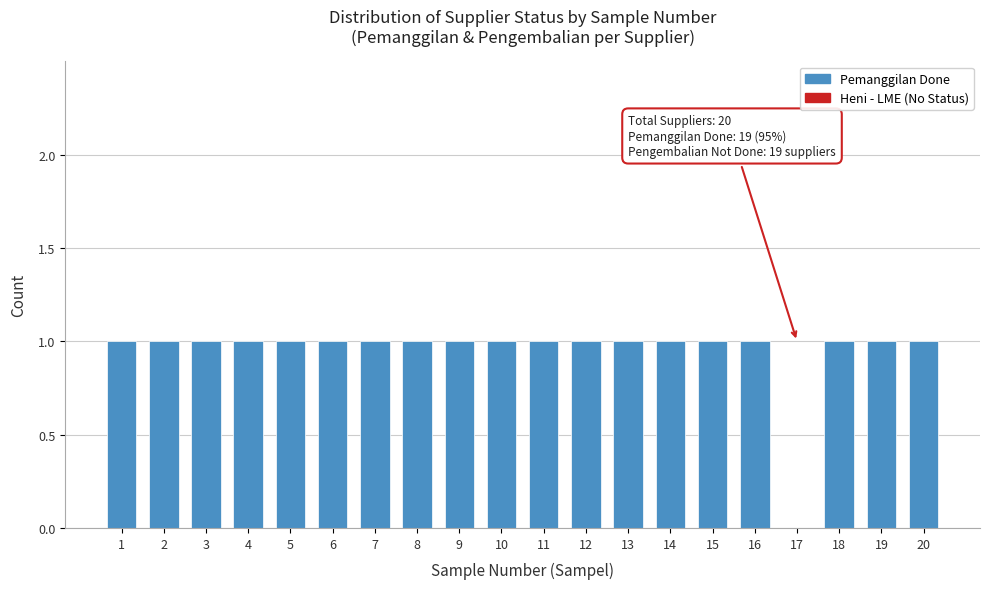

Reading right to left, list all the values displayed in this chart.

20=1	19=1	18=1	17=0	16=1	15=1	14=1	13=1	12=1	11=1	10=1	9=1	8=1	7=1	6=1	5=1	4=1	3=1	2=1	1=1